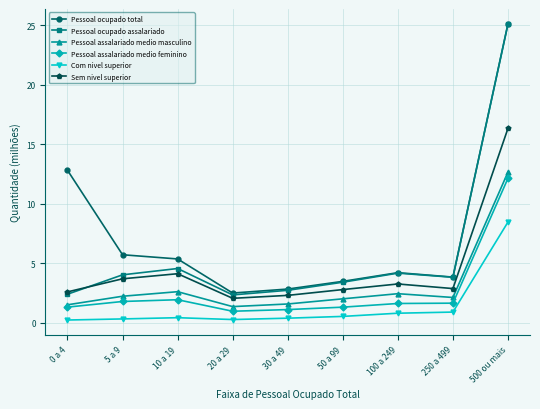

How many series are shown in this chart?

6